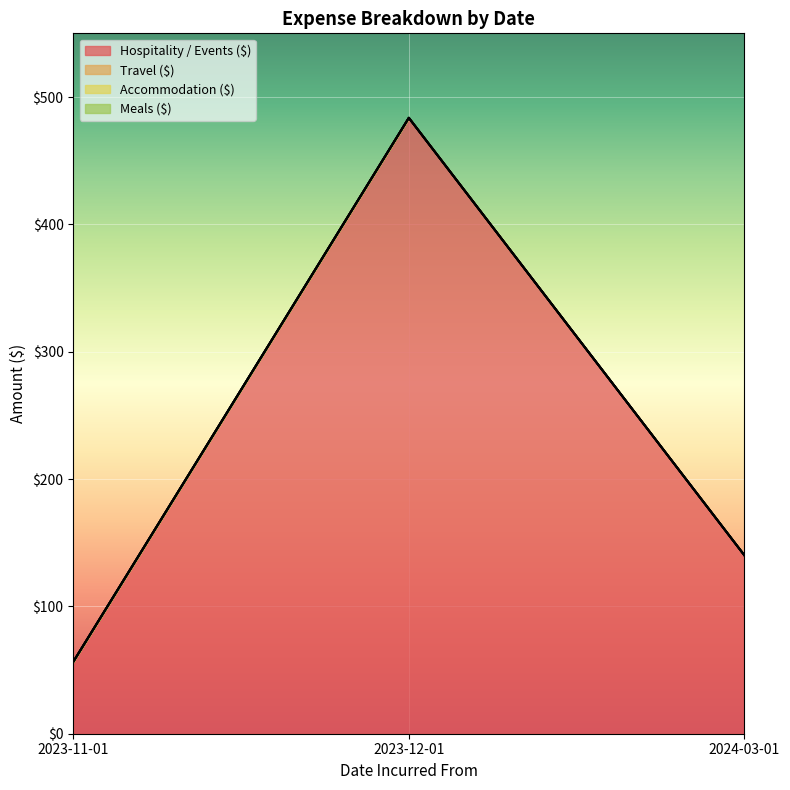

Reading left to right, what are all the values shown in this chart?

Hospitality / Events ($): 2023-11-01=56.5	2023-12-01=483.6	2024-03-01=140.1
Travel ($): 2023-11-01=0.0	2023-12-01=0.0	2024-03-01=0.0
Accommodation ($): 2023-11-01=0.0	2023-12-01=0.0	2024-03-01=0.0
Meals ($): 2023-11-01=0.0	2023-12-01=0.0	2024-03-01=0.0